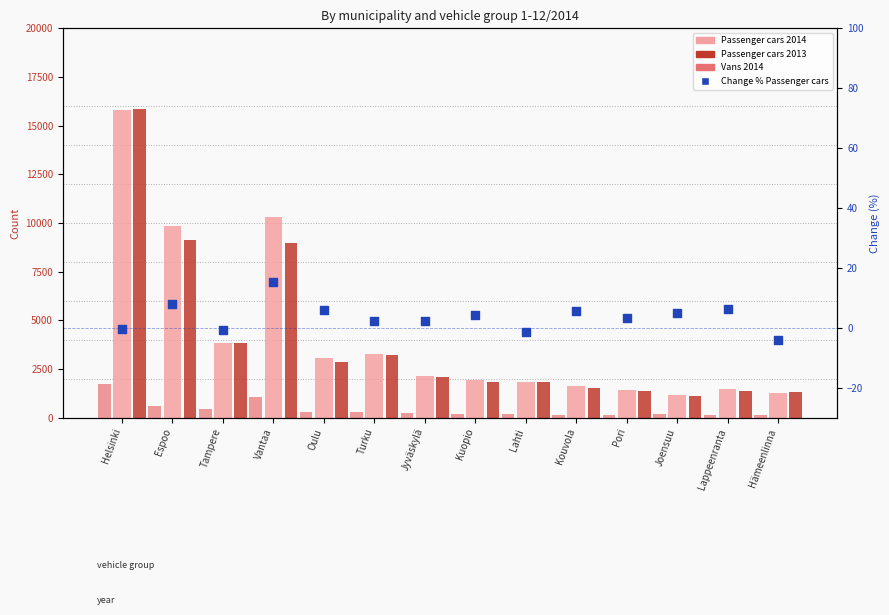

What are all the series names shown in the legend?

Passenger cars 2014, Passenger cars 2013, Vans 2014, Change % Passenger cars